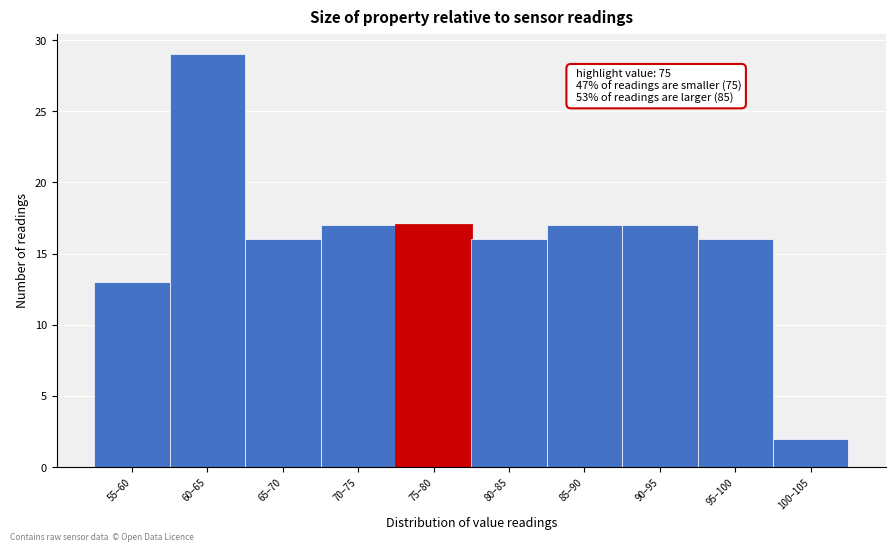

Reading left to right, transcribe all the data shown in this chart.

55–60=13	60–65=29	65–70=16	70–75=17	75–80=17	80–85=16	85–90=17	90–95=17	95–100=16	100–105=2